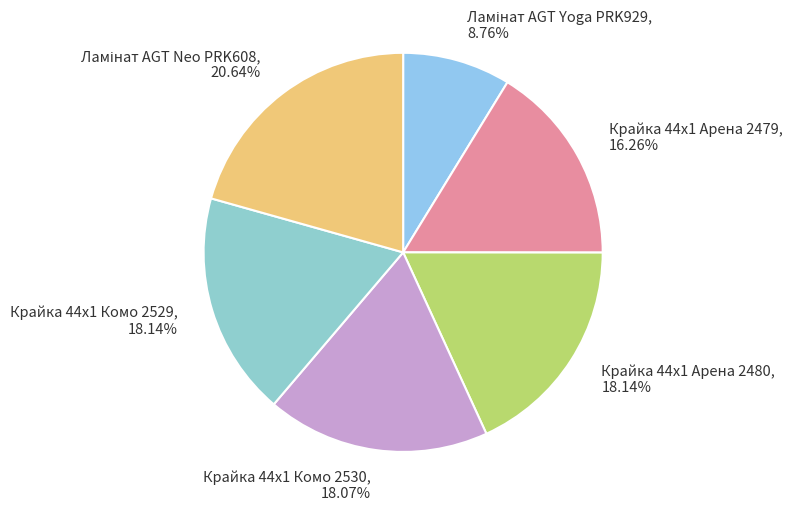

Does Крайка 44x1 Комо 2529 account for over 50% of the chart?

No